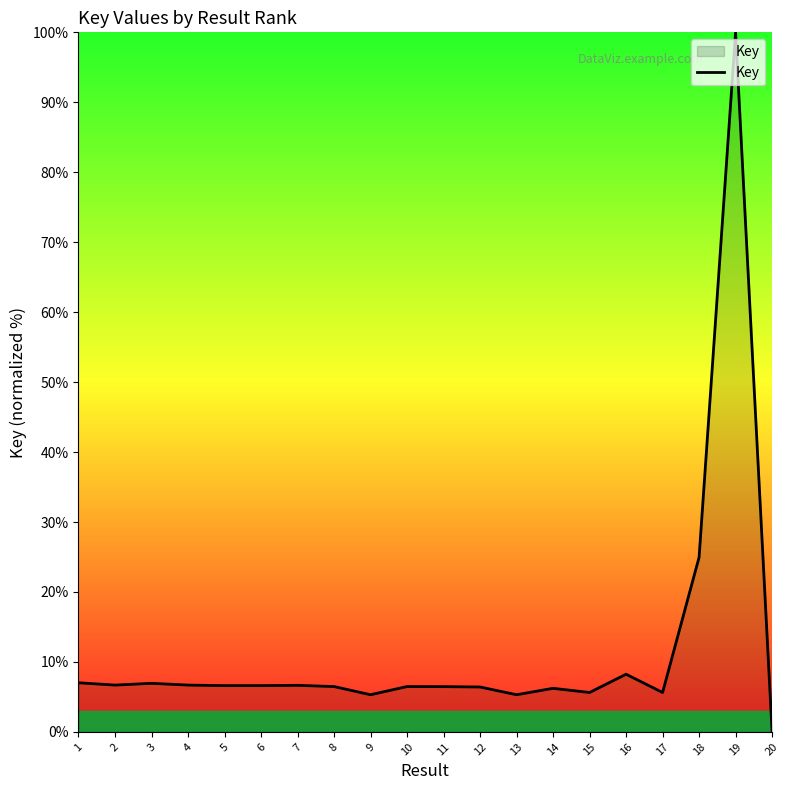

What is the difference between the maximum and minimum values?

100.0